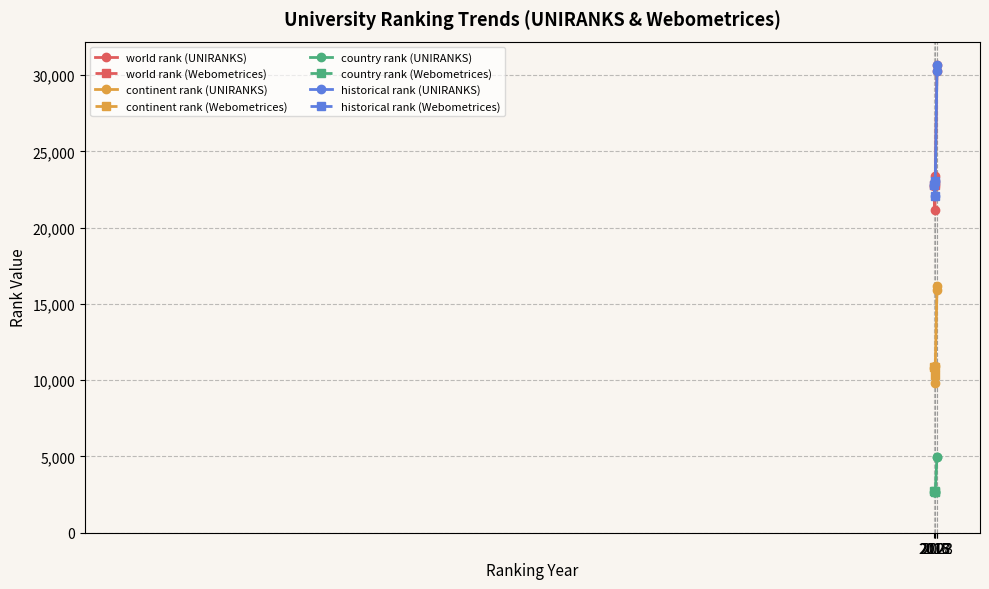

True or false: continent rank has a value of 18092.2 at 2016.

False